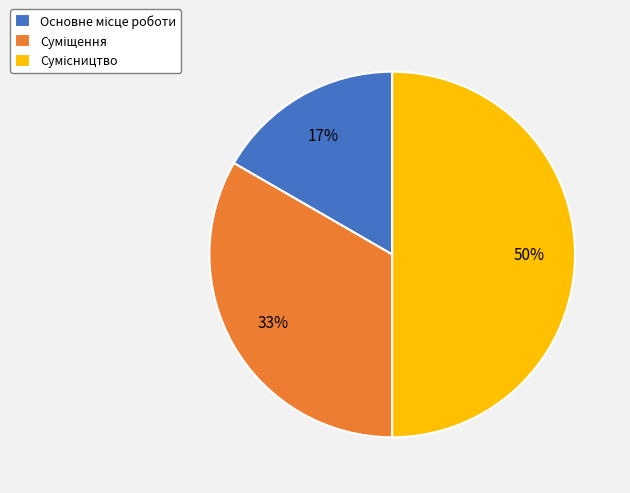

How many slices are in this pie chart?

3